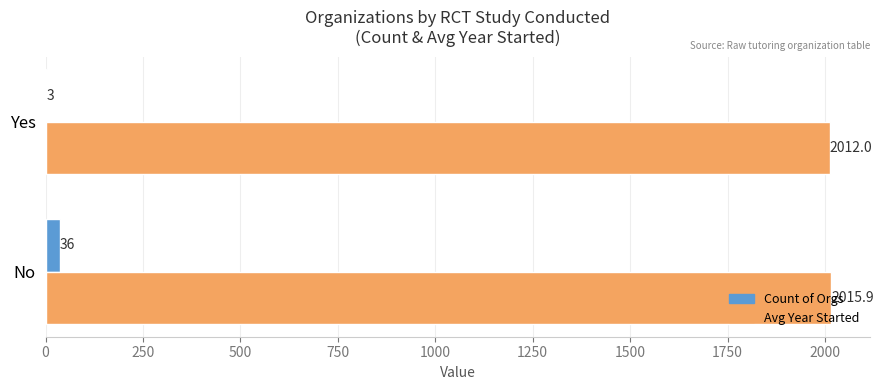

The Count of Orgs series shows 3.0 at Yes. True or false?

True